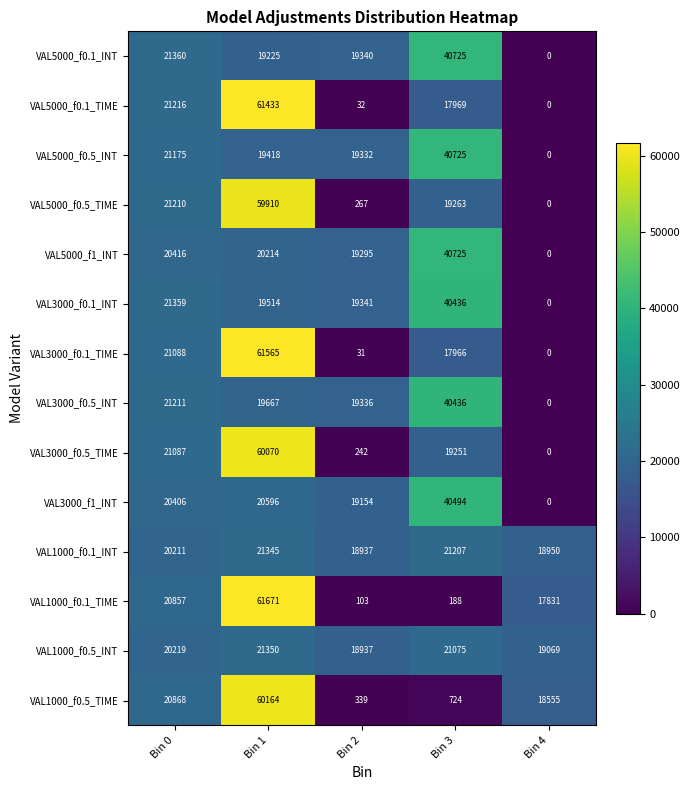

Count the number of categories in the chart.

5